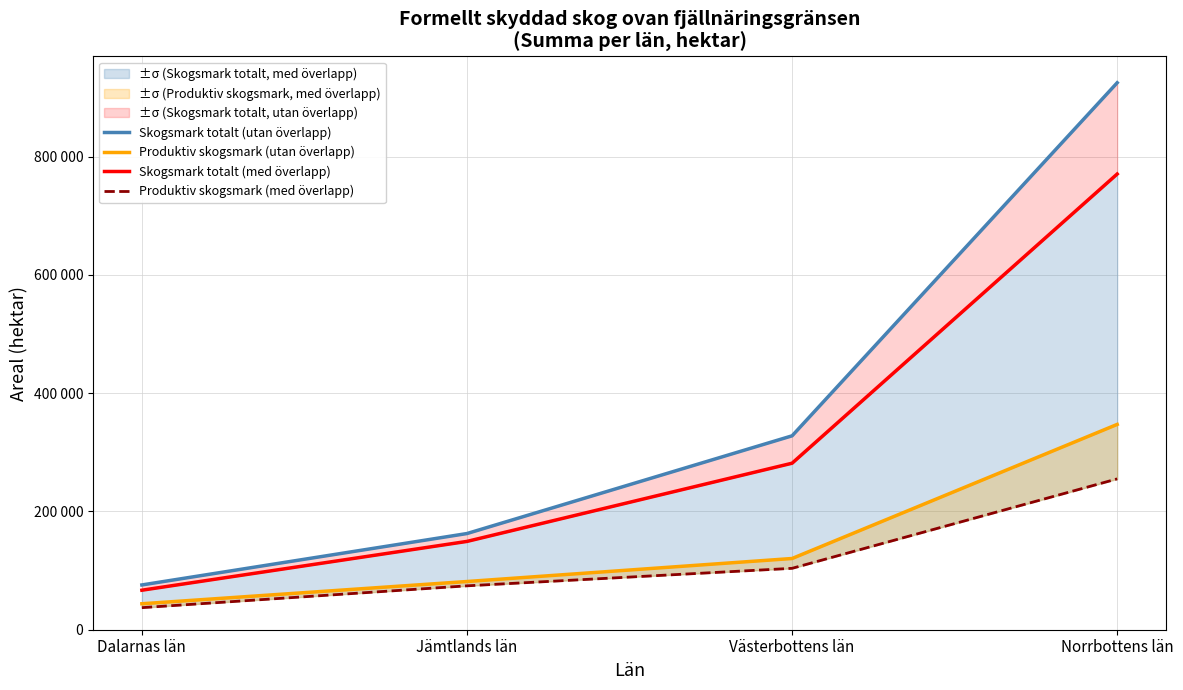

What is the difference between the second highest and minimum values in the Produktiv skogsmark (utan överlapp) series?

76500